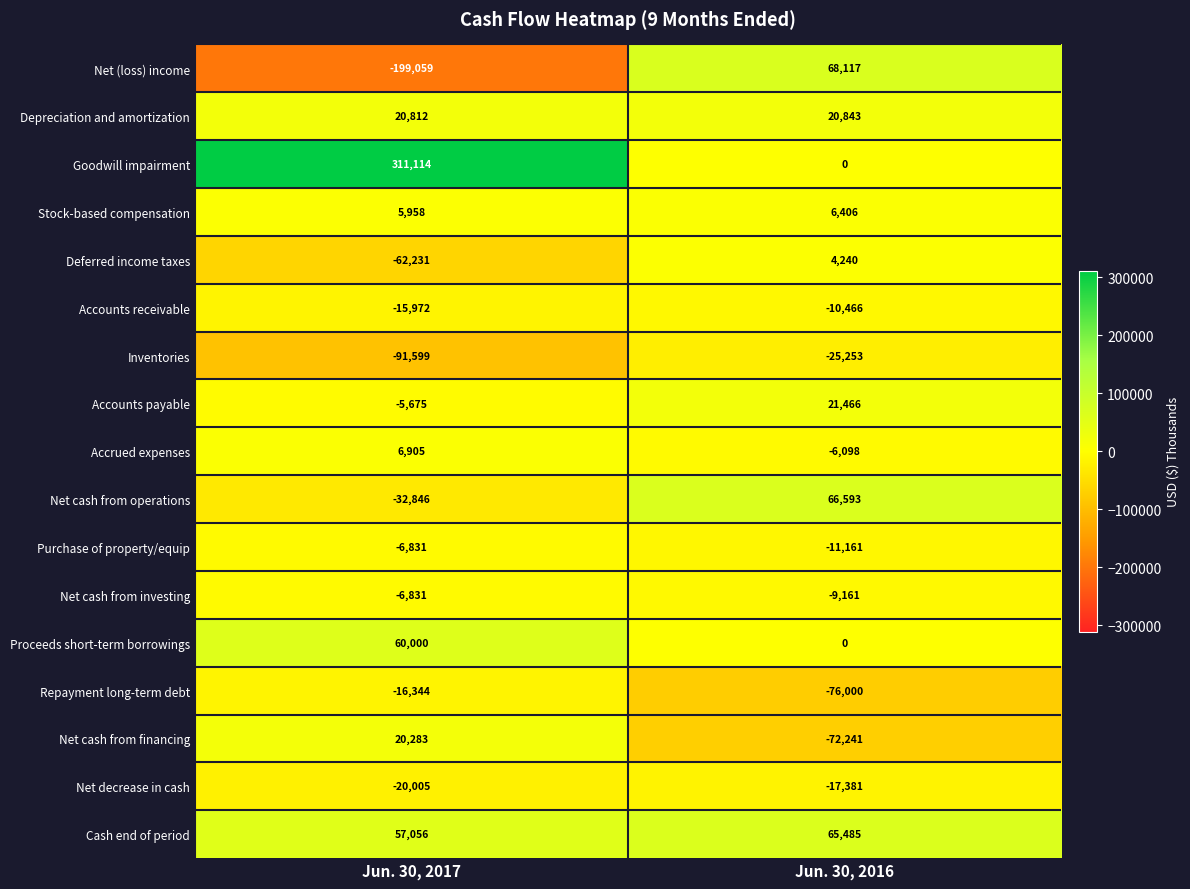

At which label is Accounts payable closest to 7895?

Jun. 30, 2017